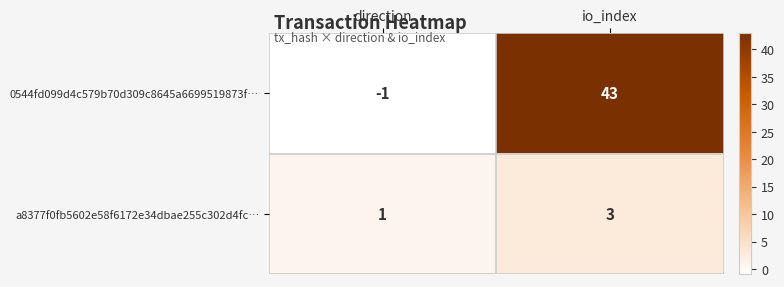

Rank the series by their maximum value, from lowest to highest.

a8377f0fb5602e58f6172e34dbae255c302d4fc…, 0544fd099d4c579b70d309c8645a6699519873f…